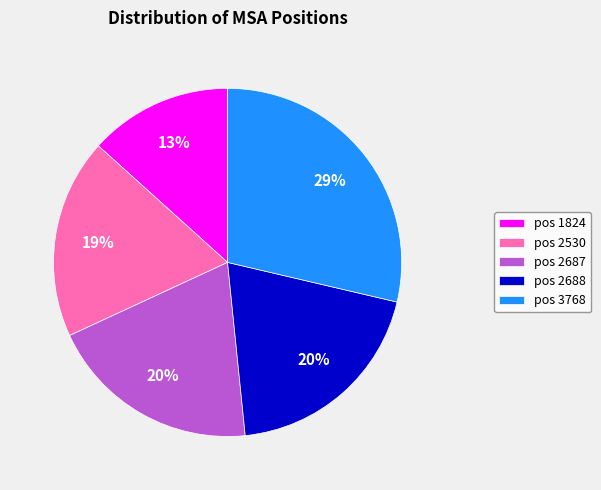

What percentage is the pos 1824 slice, to the nearest percent?

13%